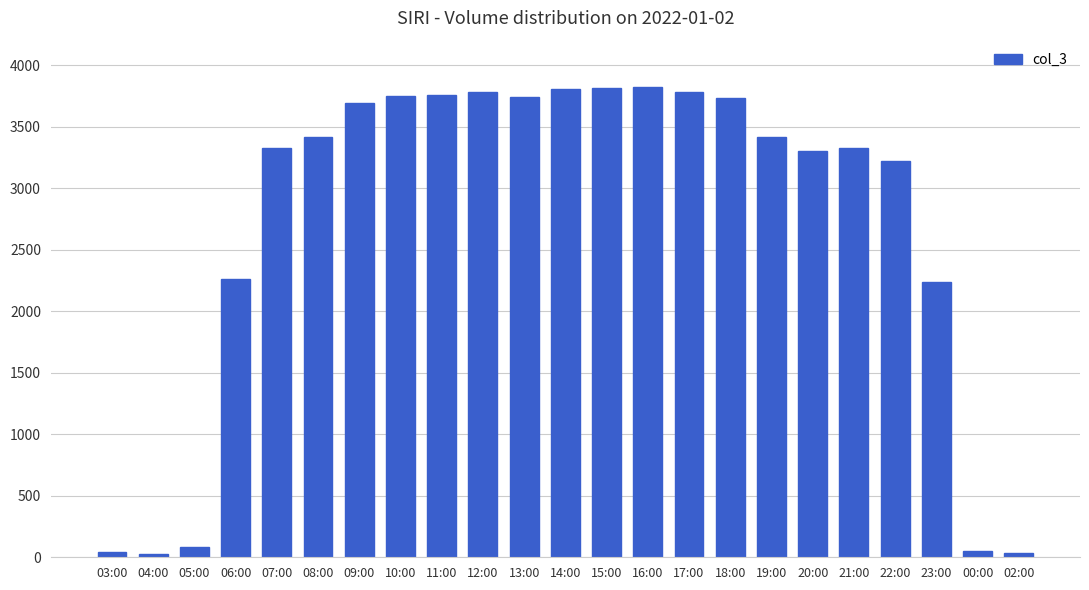

What is the greatest value displayed?

3821